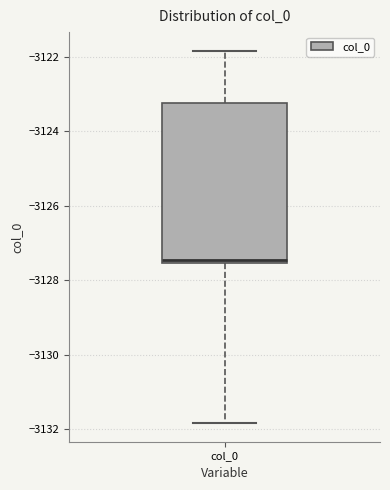

Read this box plot against the y-axis: the position of the median line, the range covered by the box, and the ends of both whiskers. The values are not printed on the chart, so give them approximately, as read against the axis.

median -3127.4, box -3127.6 to -3123.2, whiskers -3131.8 to -3121.8